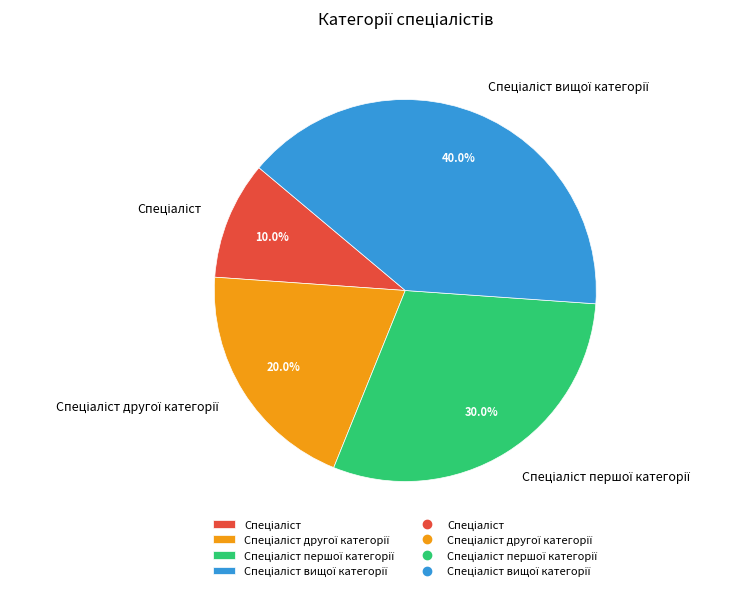

Does any single category account for the majority?

No